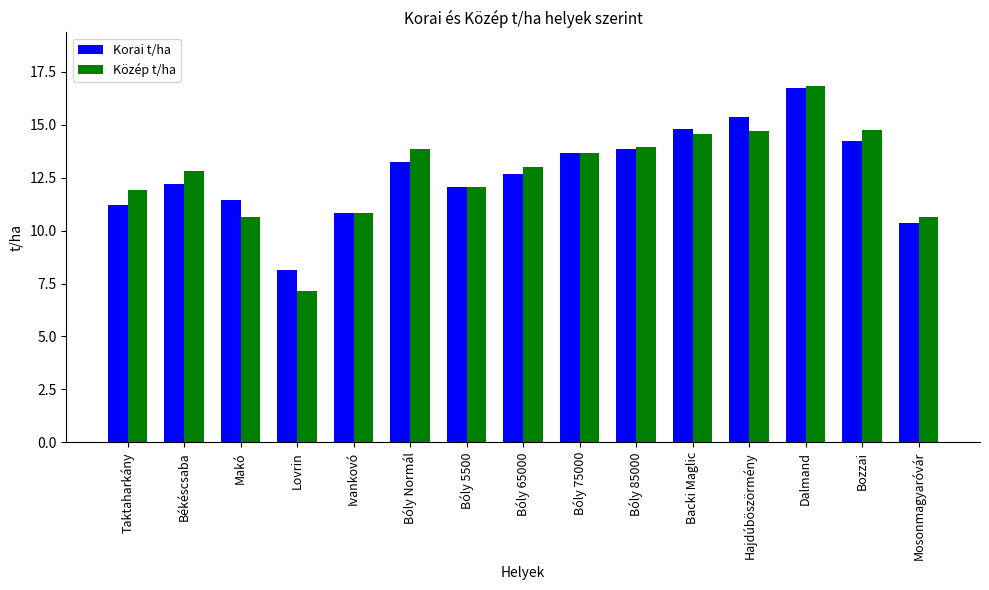

True or false: Közép t/ha has a value of 13.9 at Bóly Normál.

True